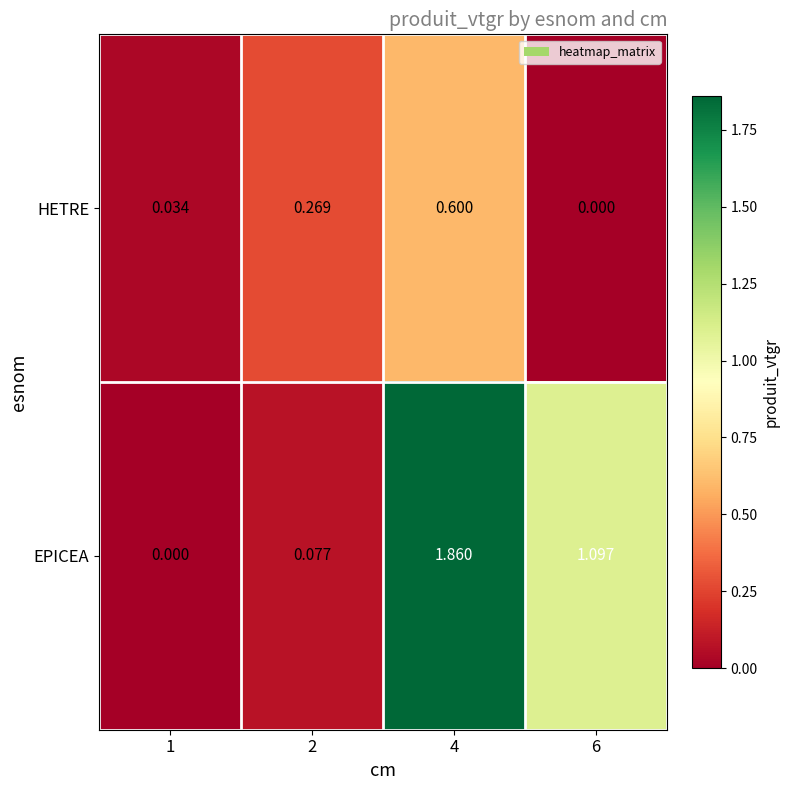

Which series has the largest range (max minus min)?

EPICEA